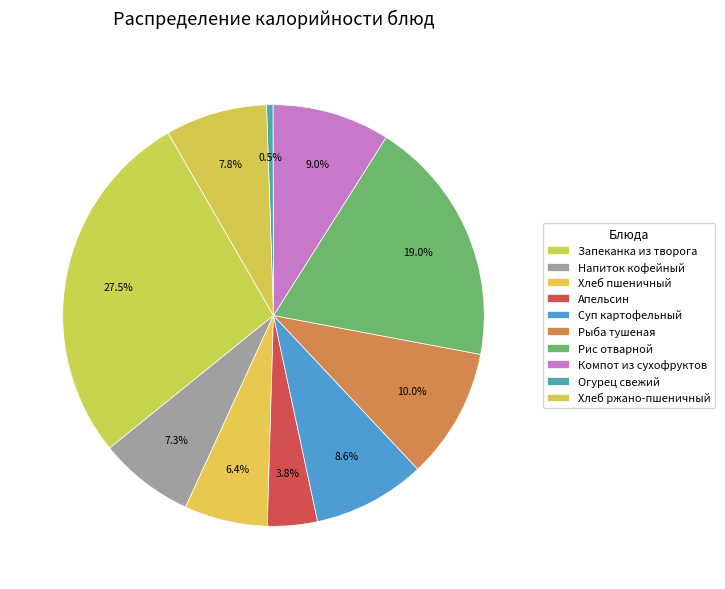

Which category has the biggest portion of the pie?

Запеканка из творога